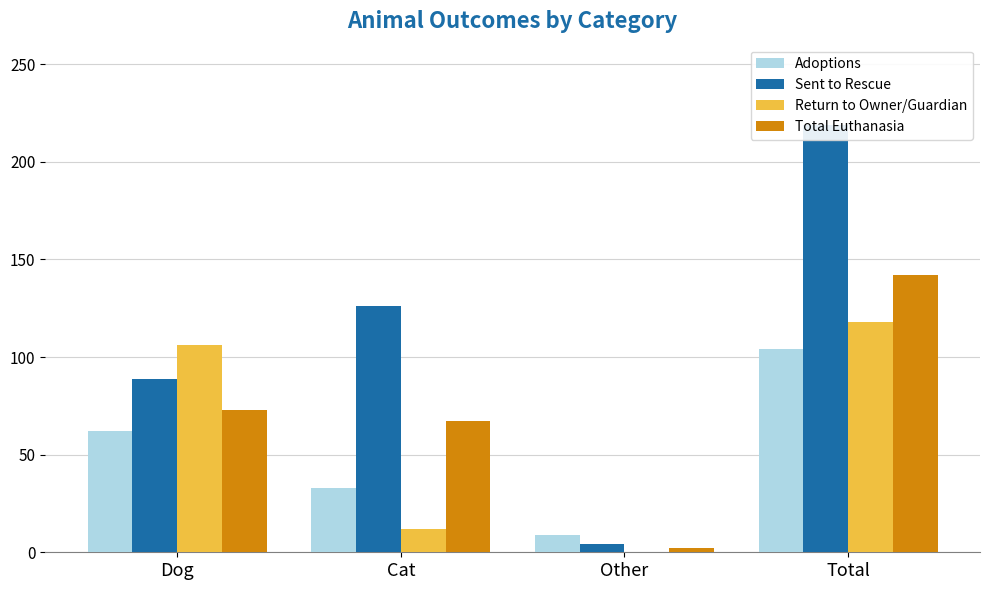

Does the chart contain any negative values?

No